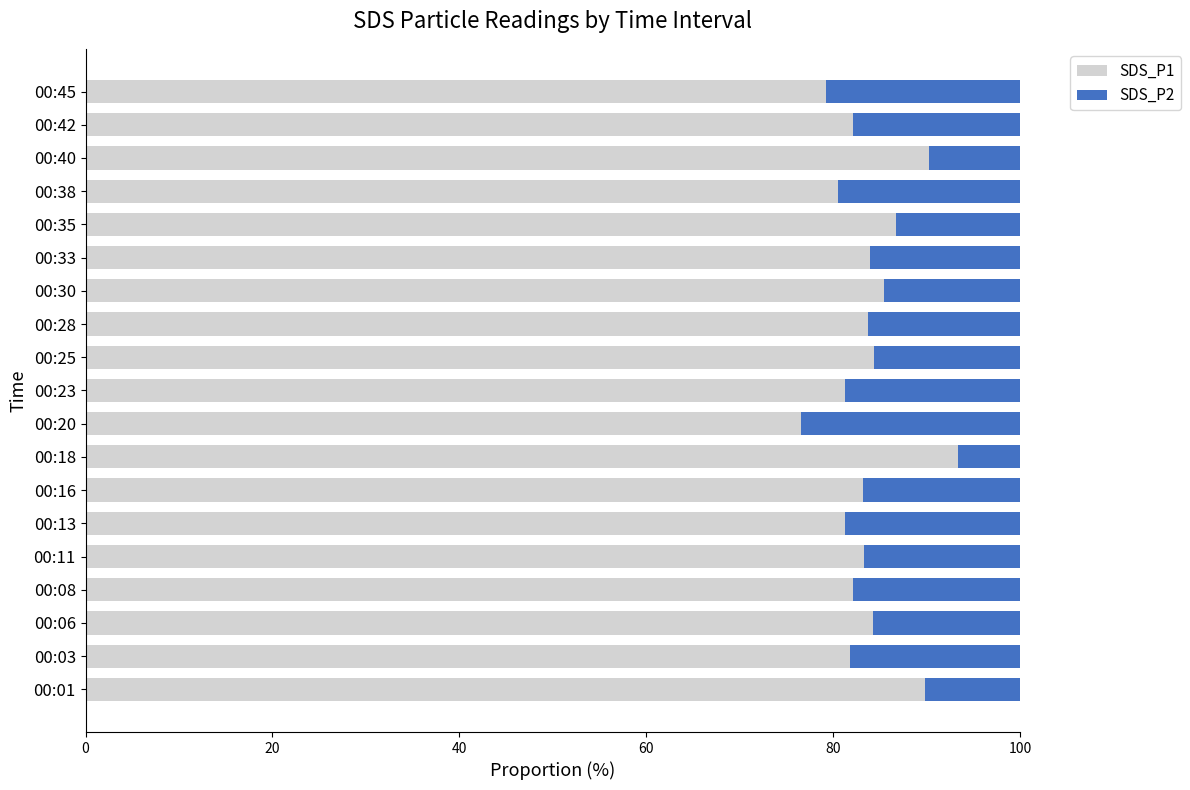

Is it true that SDS_P1 equals 111.9 at 00:23?

False